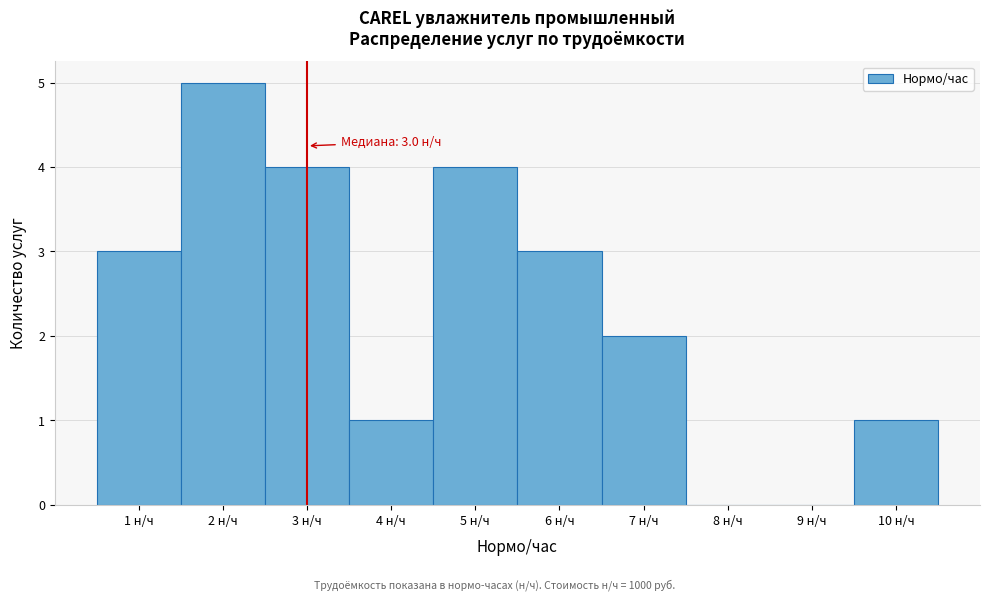

Over which range of the x-axis is the bar tallest?

1.5 to 2.5